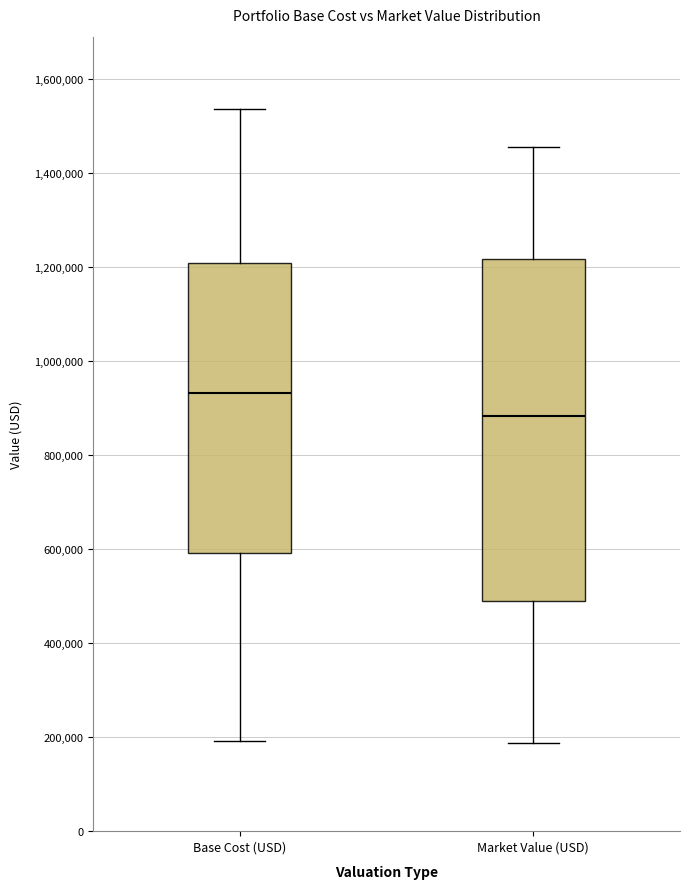

Where is the upper edge of the box for Market Value (USD) on the y-axis? The values are not printed on the chart, so give them approximately, as read against the axis.

1220000